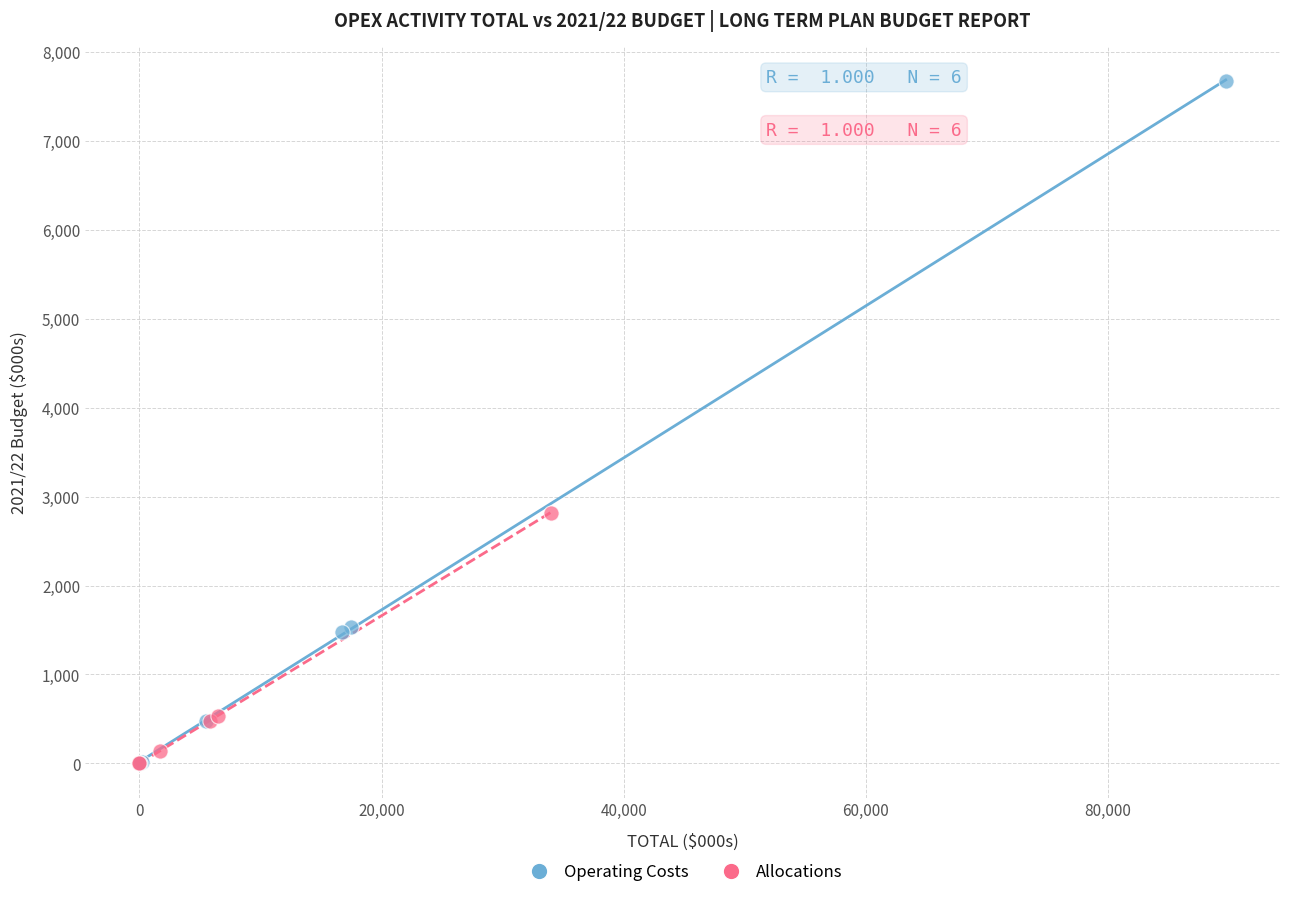

Which series contains the highest Y value?

Operating Costs